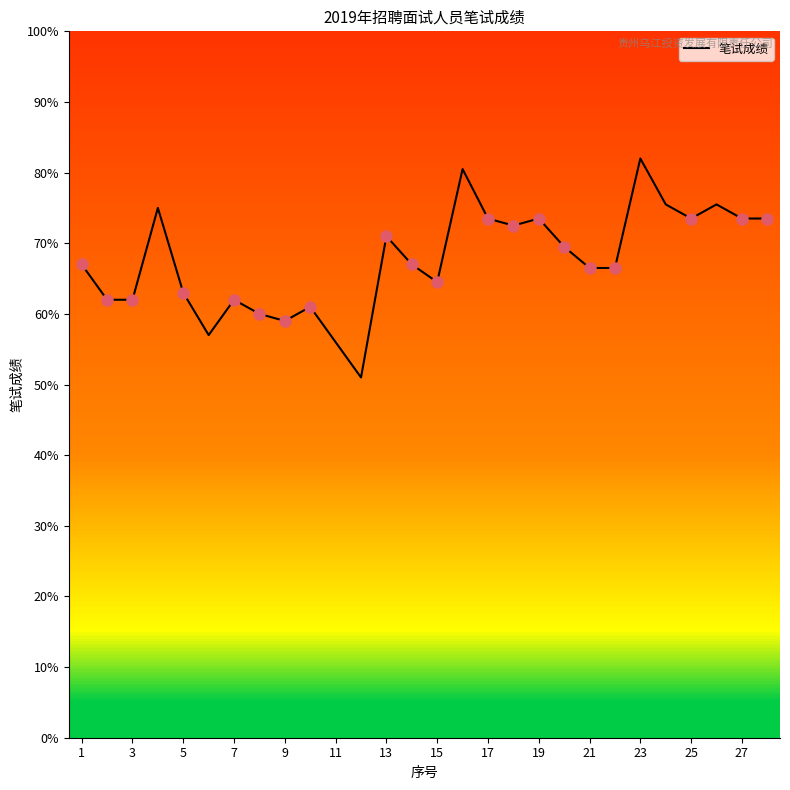

What is the difference between the maximum and minimum values?

31.0